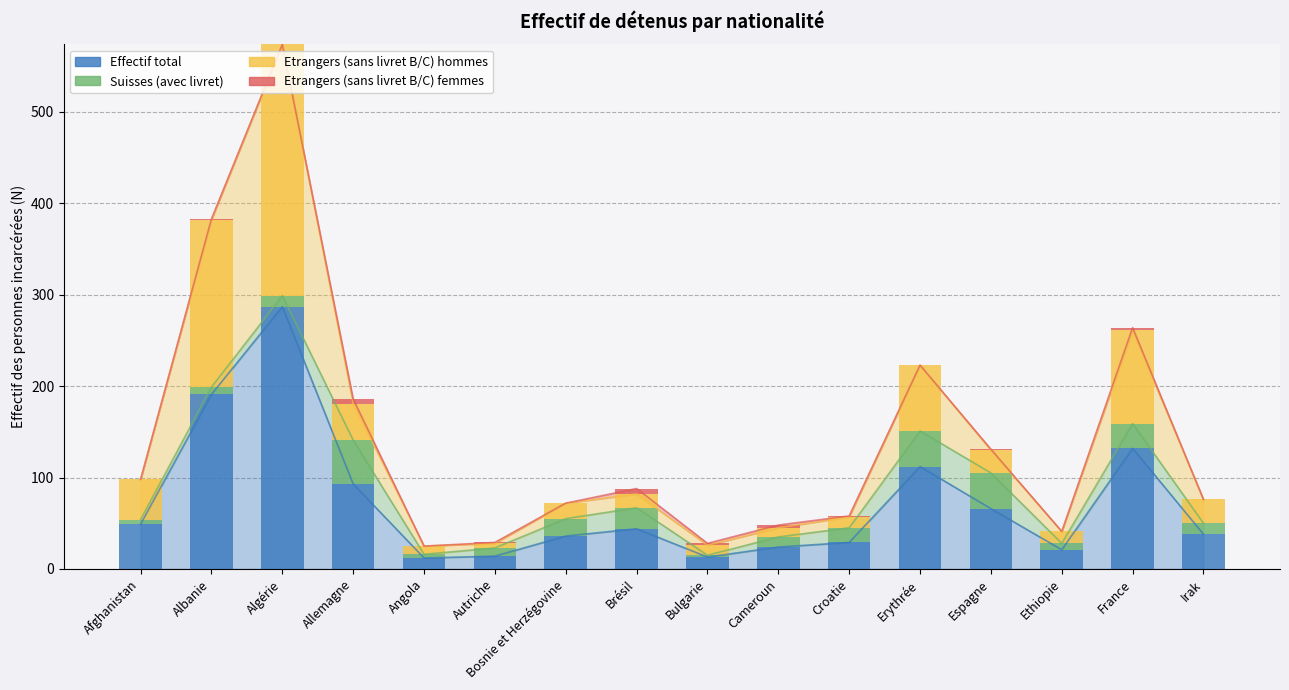

How many values in the Etrangers (sans livret B/C) femmes series are below 1?

7